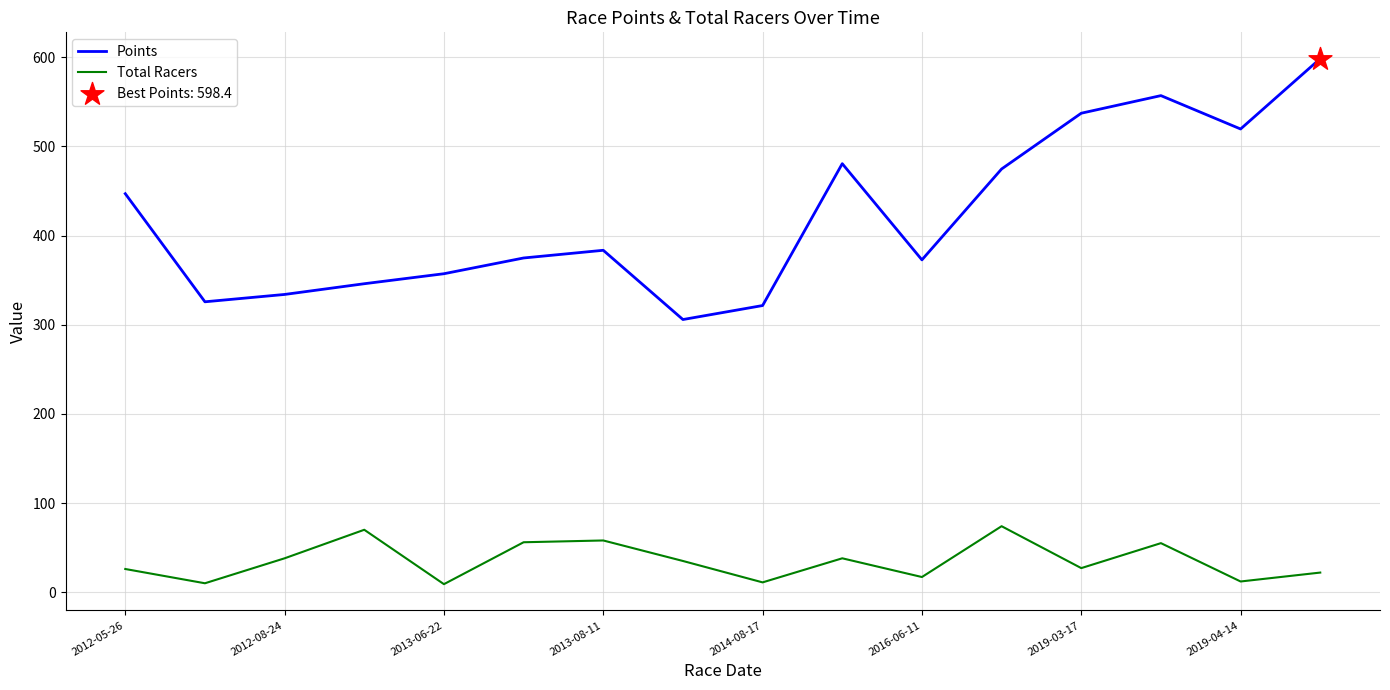

At how many categories does at least one series exceed 378?

8